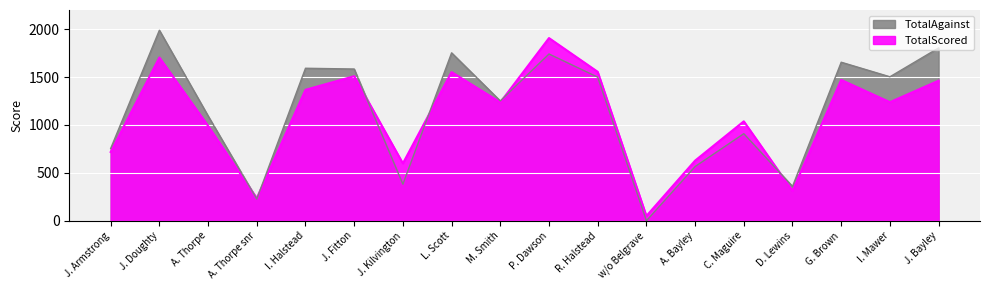

In TotalScored, how many points are higher than both neighbors (excluding endpoints)?

6